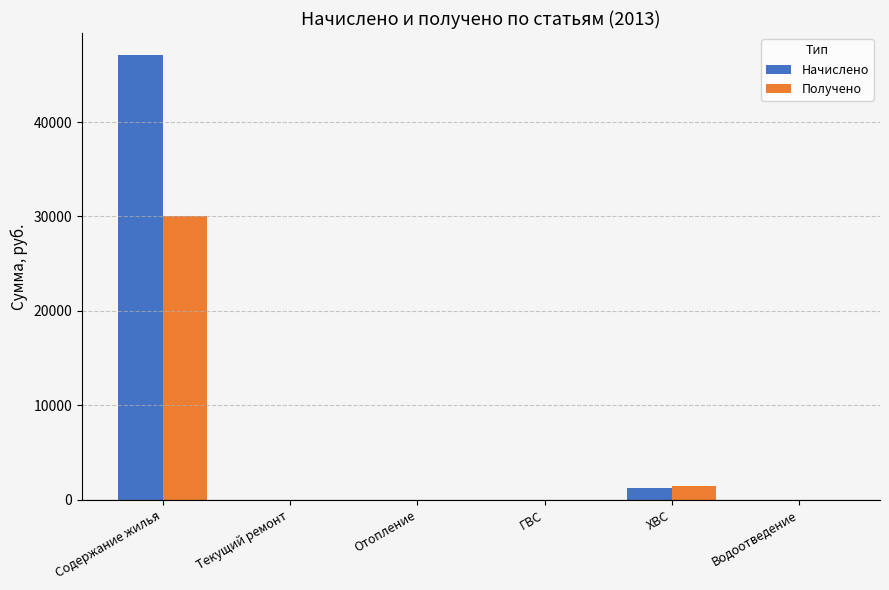

Between Содержание жилья and ГВС, which series saw the biggest shift?

Начислено